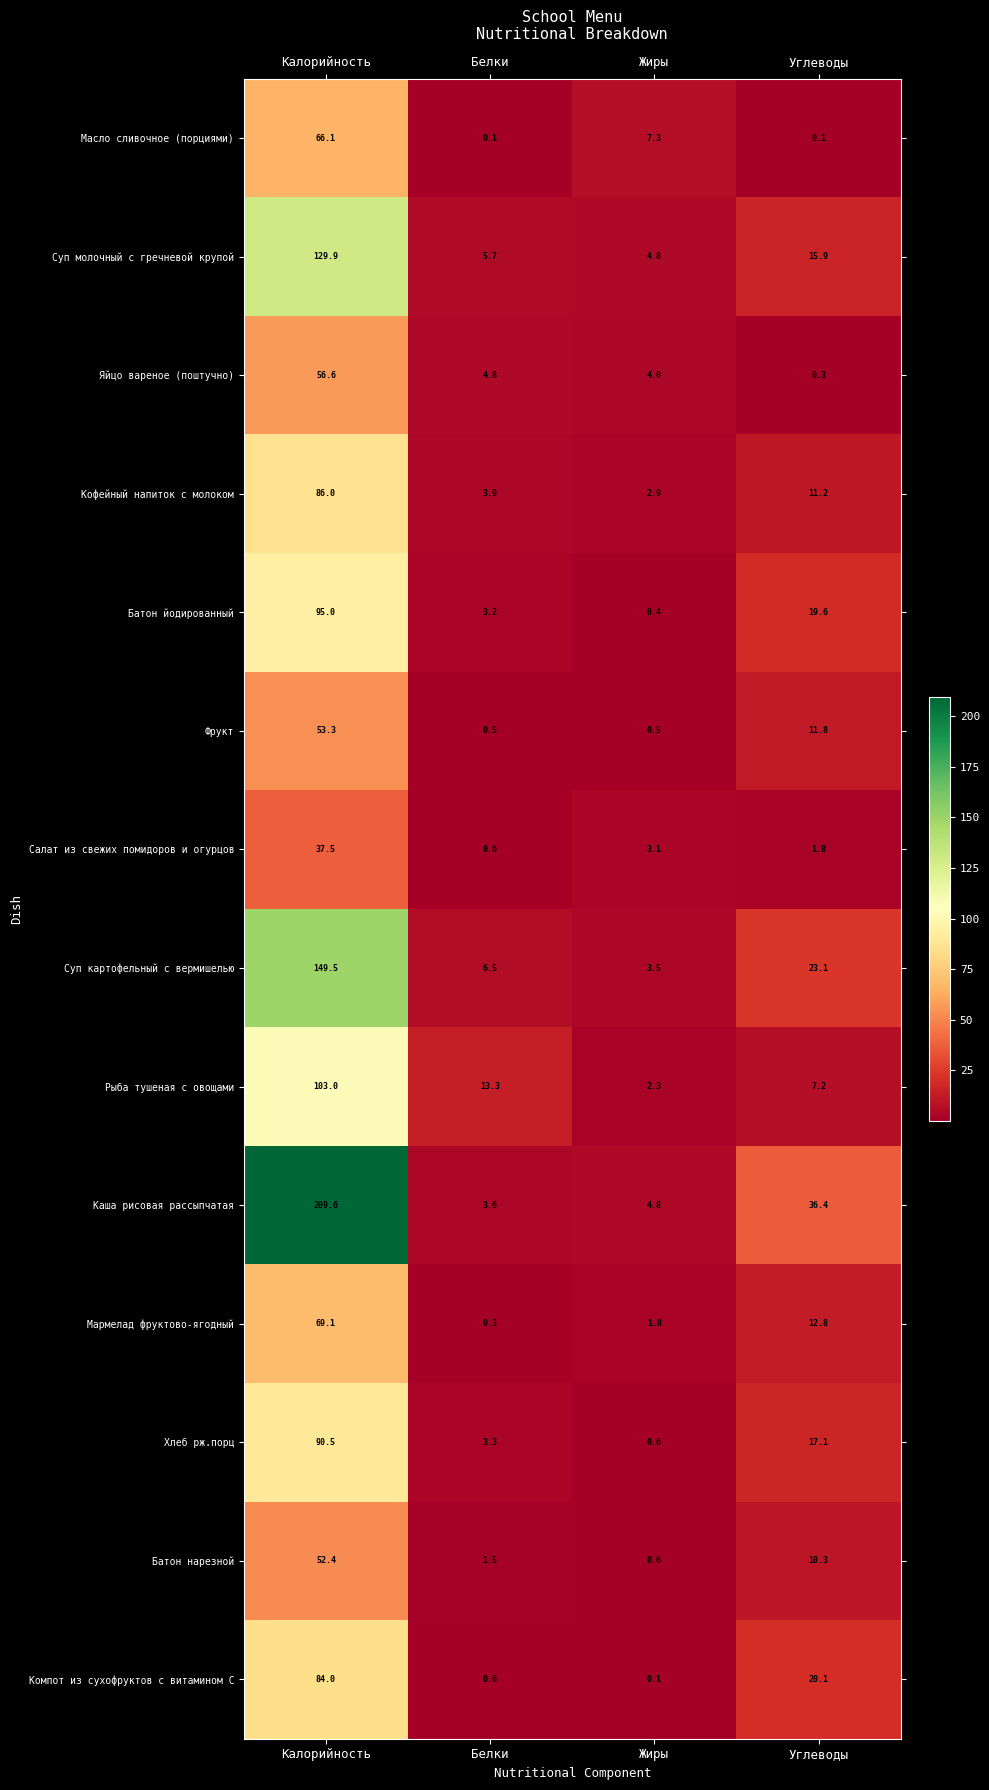

Between Калорийность and Белки, which series saw the biggest shift?

Каша рисовая рассыпчатая